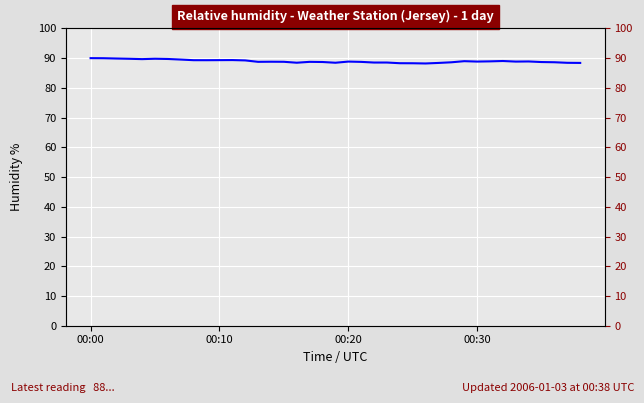

How many lines are shown in the chart?

1